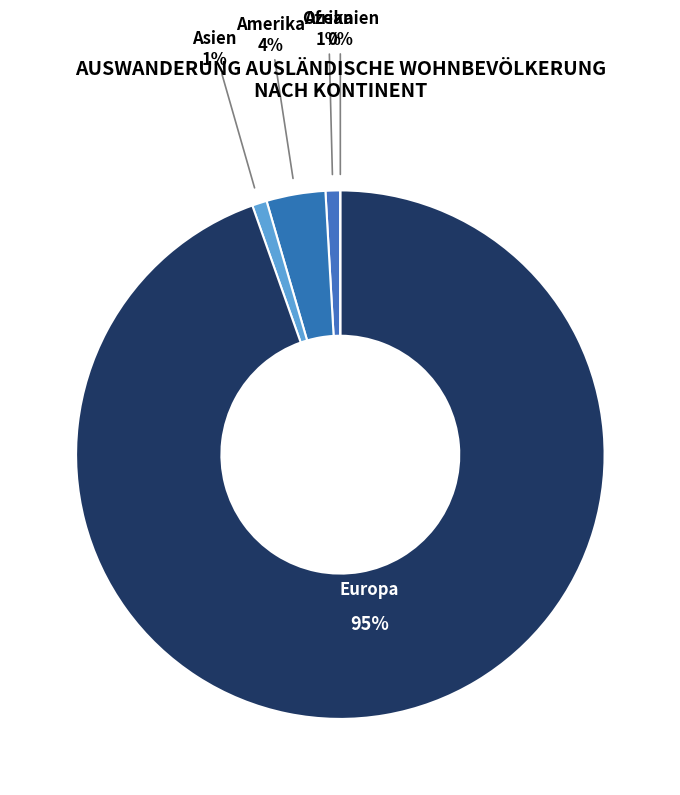

To the nearest percent, what percentage of the pie is Europa?

95%